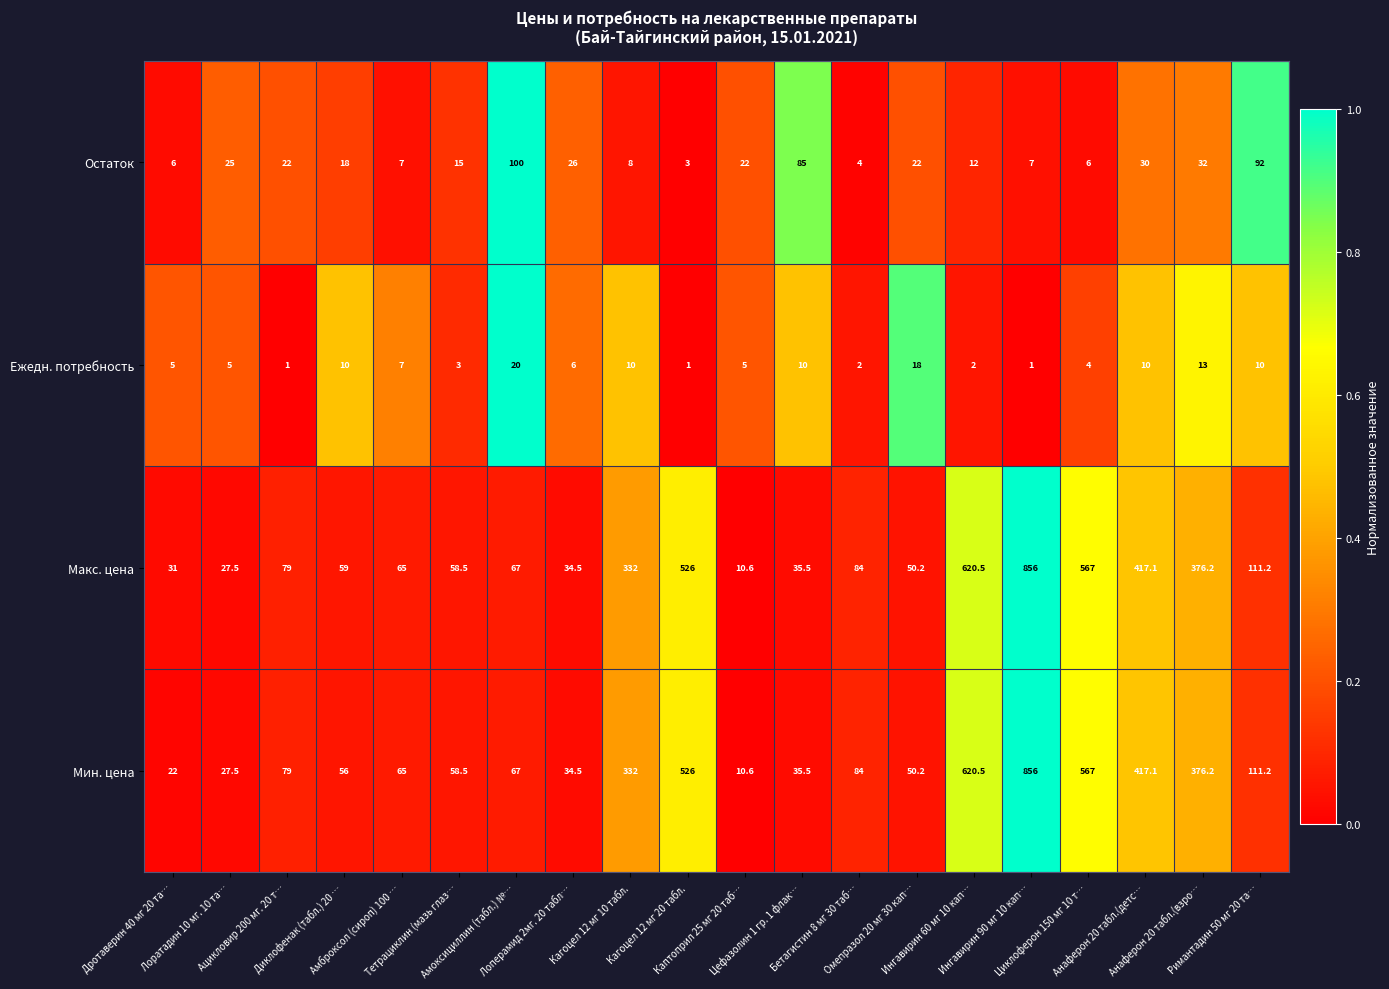

What is the sum of all Ежедн. потребность values?

143.0